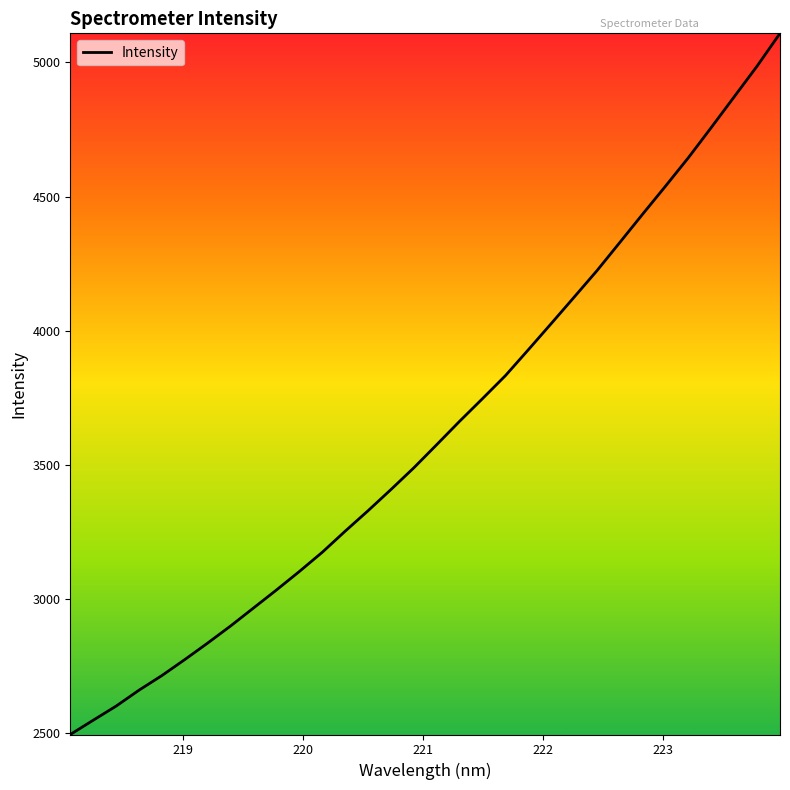

What is the difference between the maximum and minimum values?

2612.6